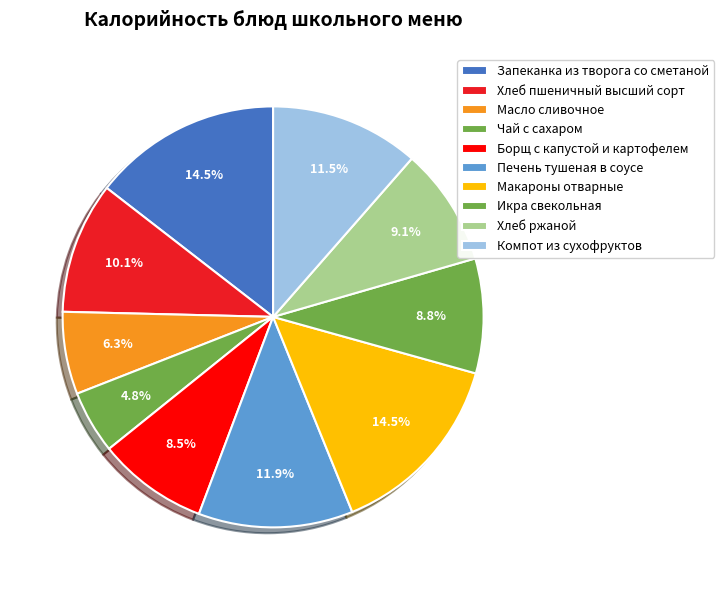

Is there a majority slice in this chart?

No